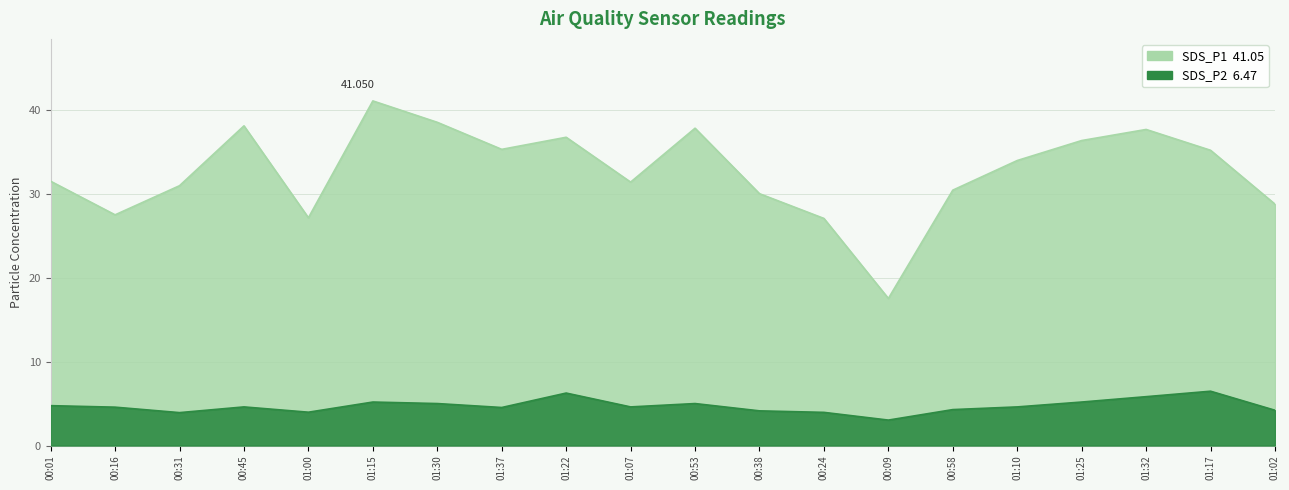

Is the value of SDS_P1 at 00:53 greater than the value of SDS_P2 at 01:10?

Yes